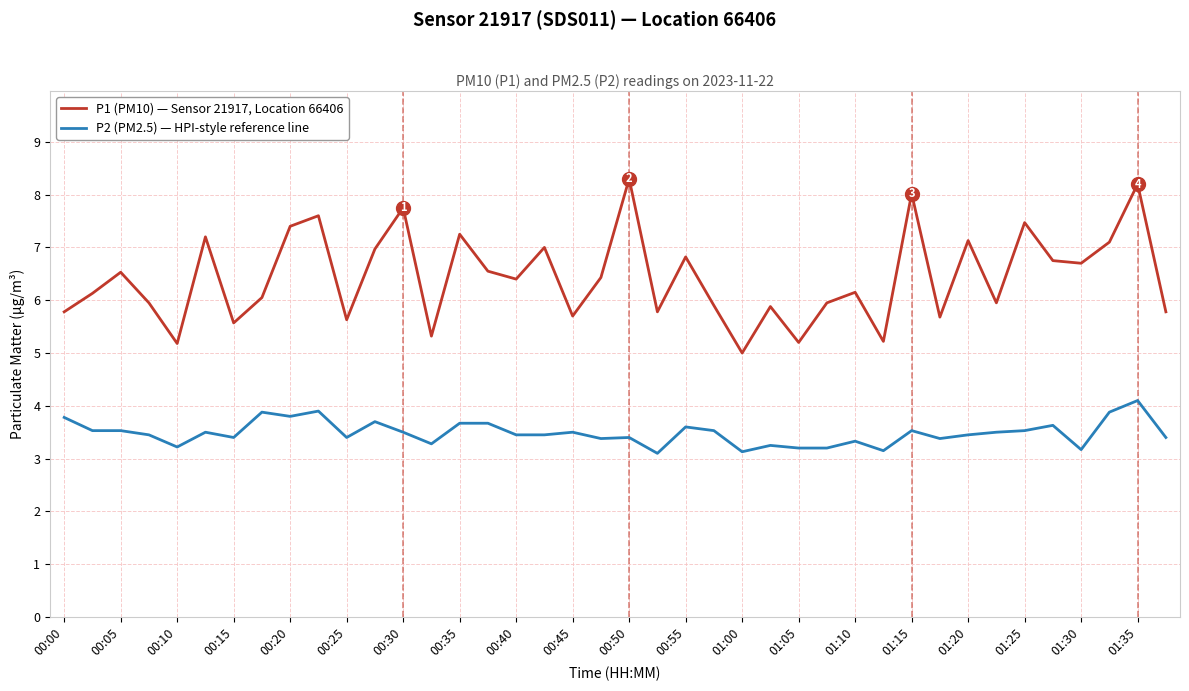

Which series has the largest total across all categories?

P1 (PM10) — Sensor 21917, Location 66406